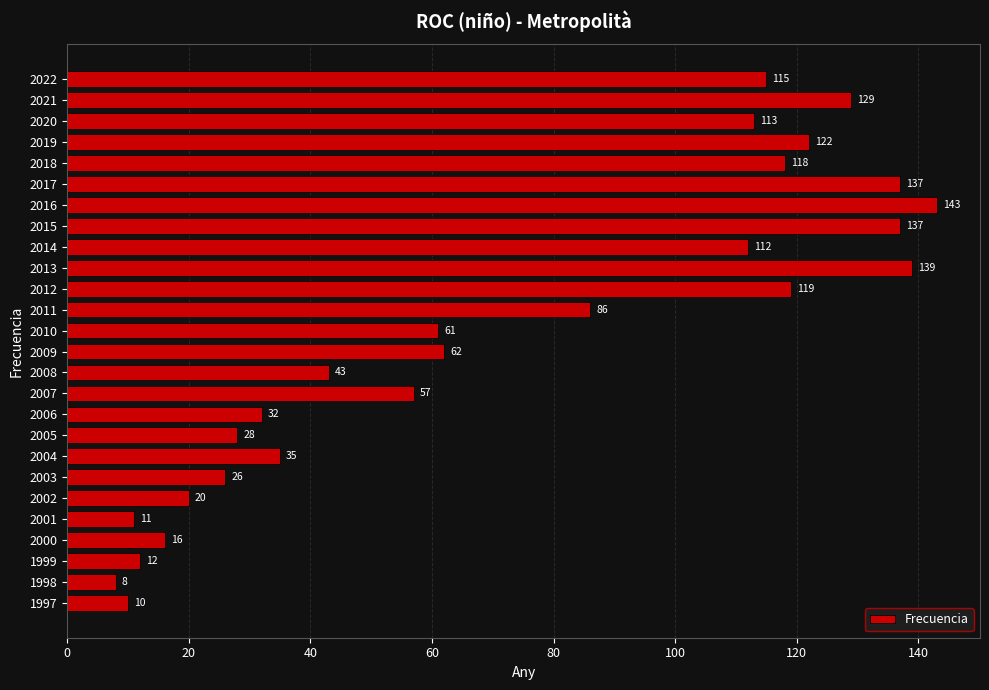

What is the greatest value displayed?

143